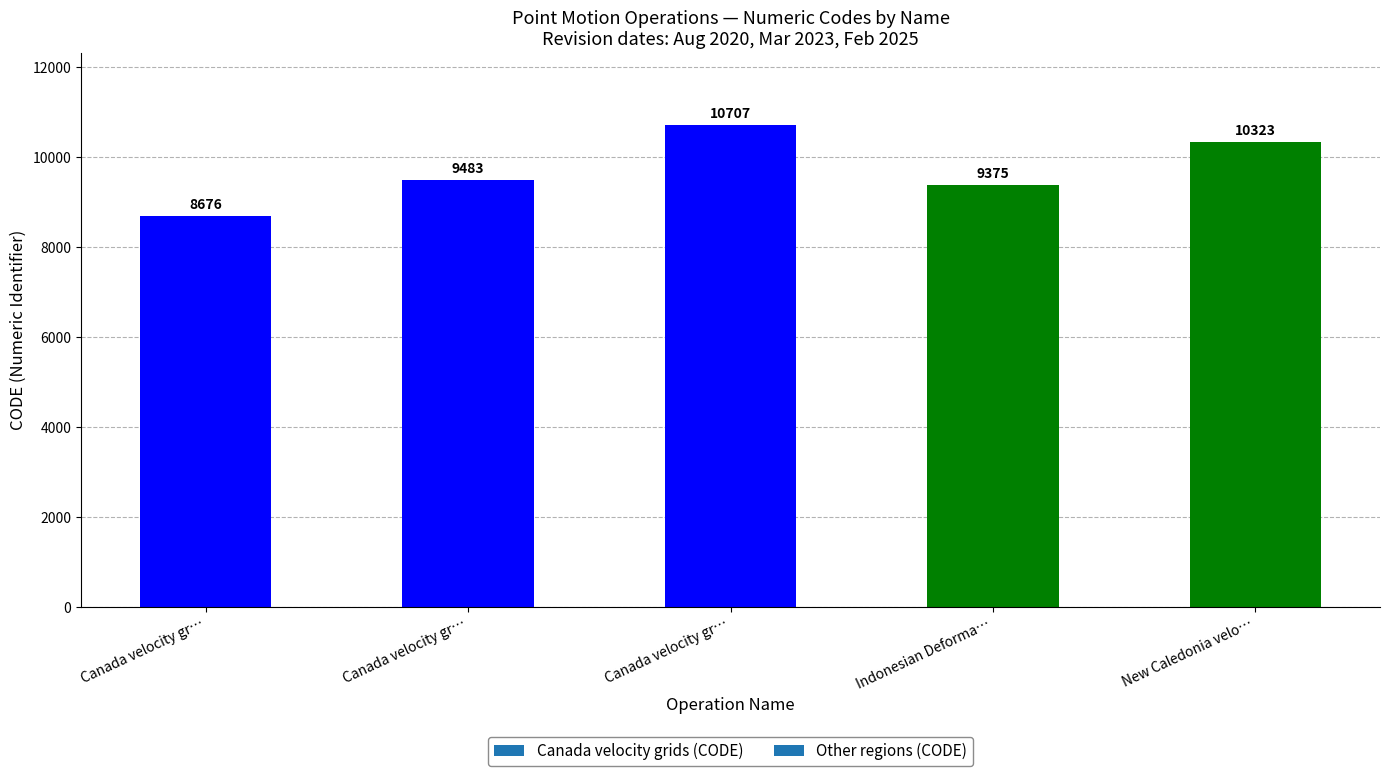

How many distinct data groups are displayed?

1